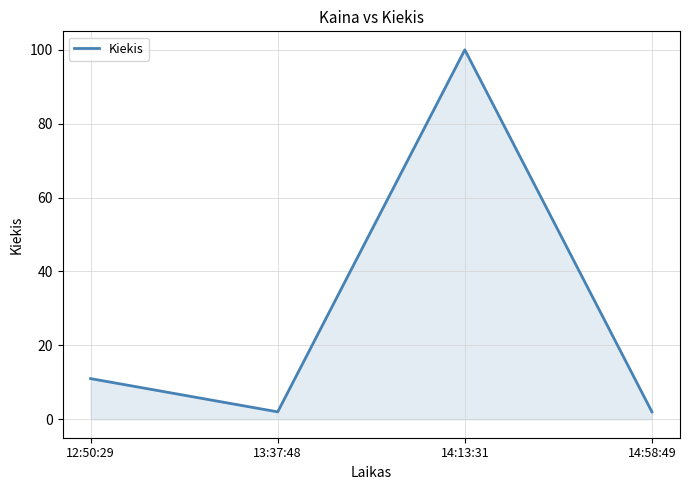

Where is the first local maximum?

14:13:31